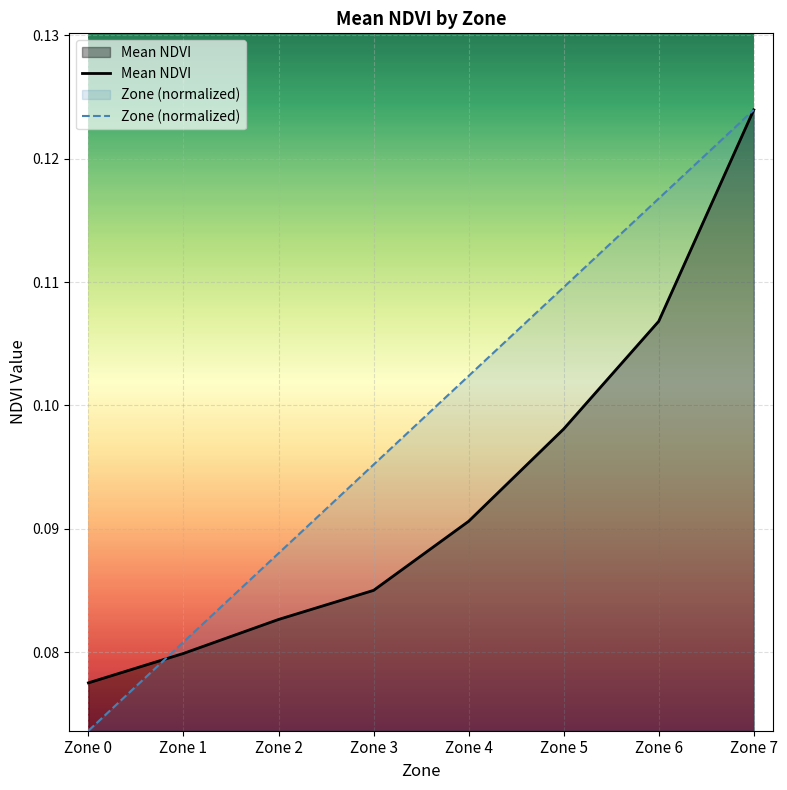

How many lines are shown in the chart?

2